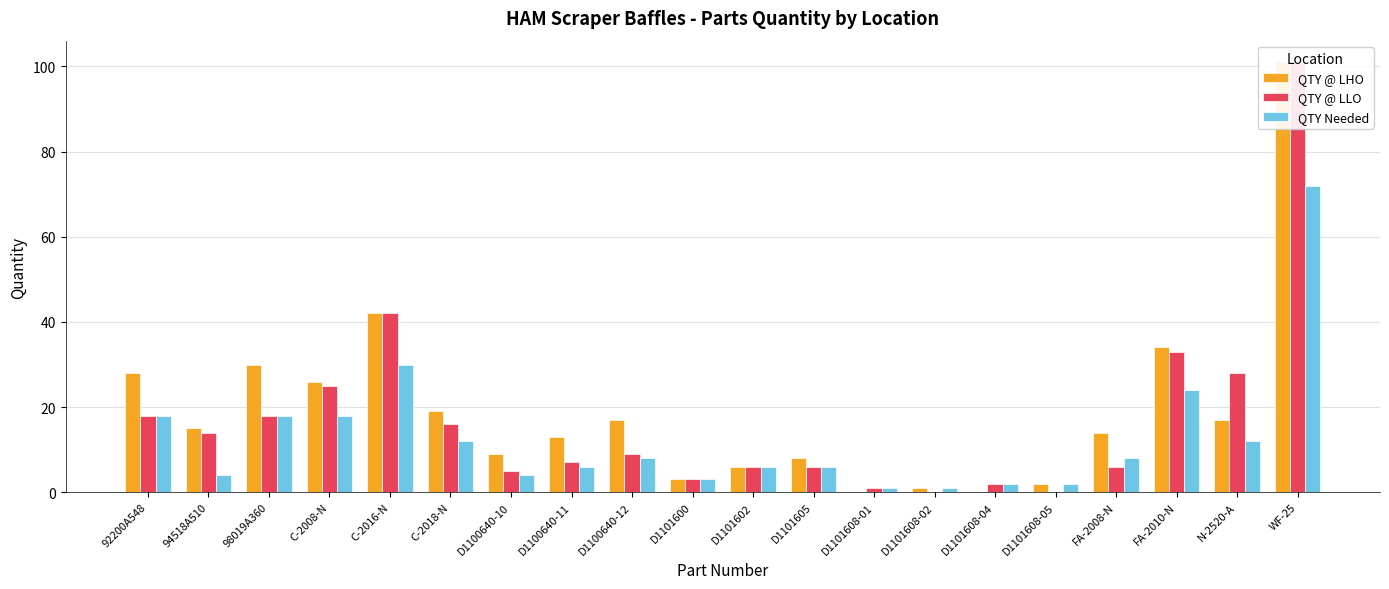

At D1101608-01, list the series in order from largest to smallest.

QTY @ LLO, QTY Needed, QTY @ LHO